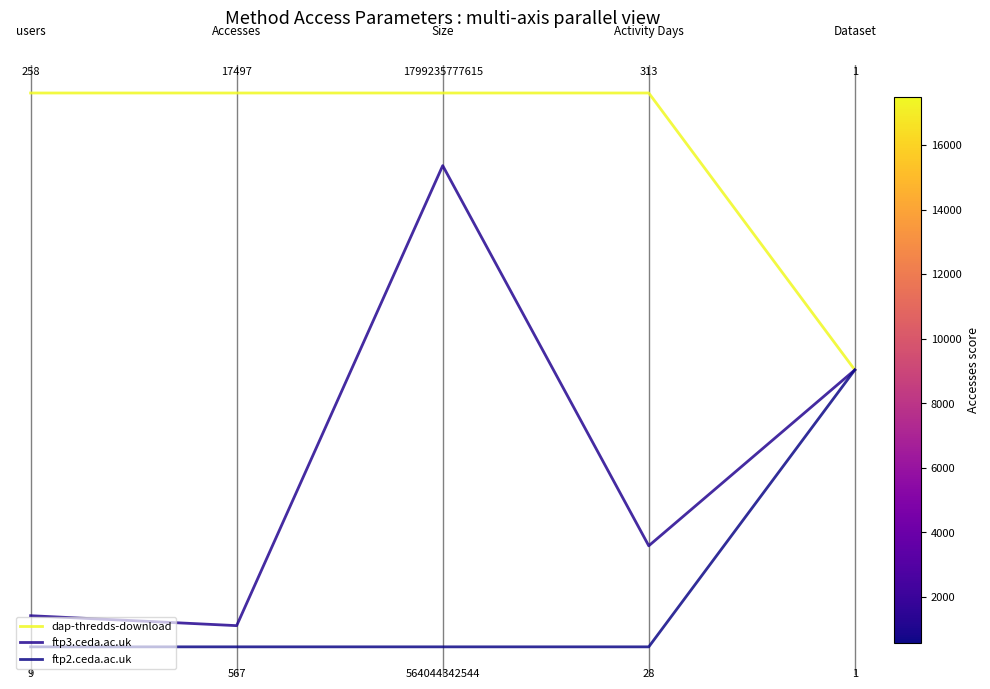

Does the chart have visible grid lines?

No